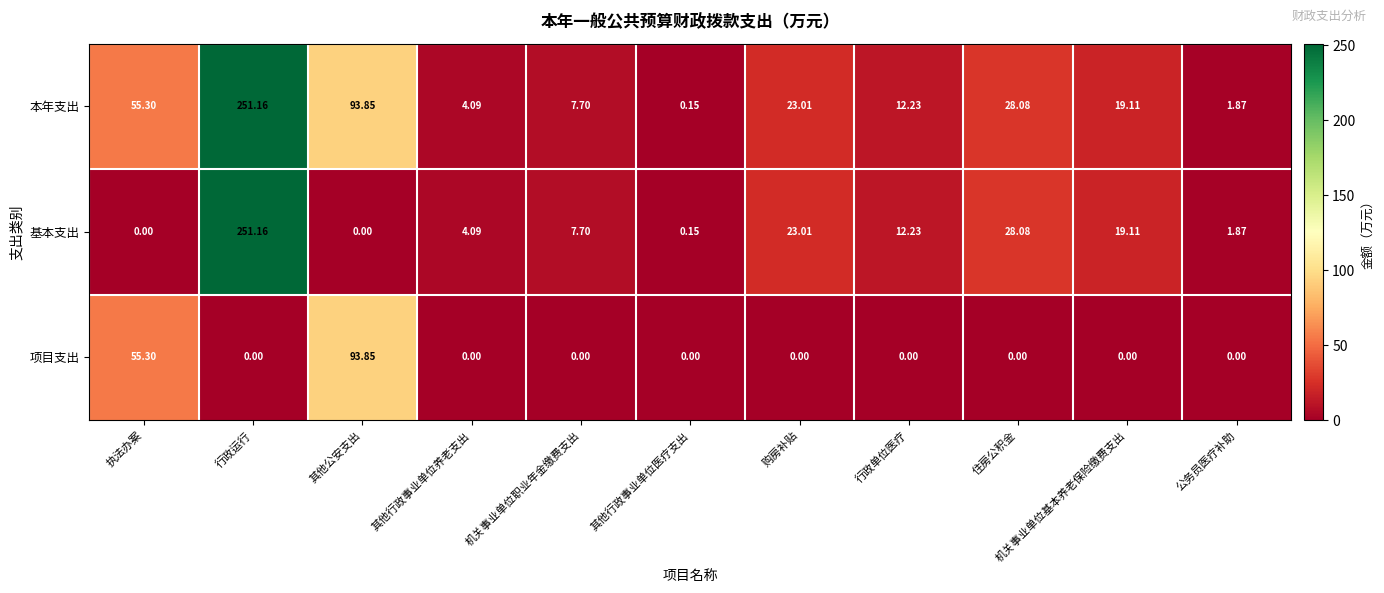

At which label does 基本支出 first exceed 7?

行政运行